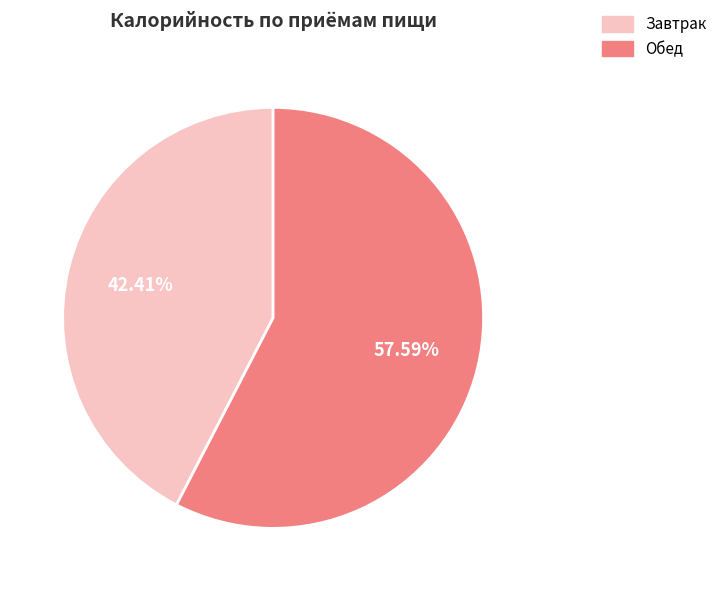

What is the ratio of the value at Обед to the value at Завтрак?

1.4